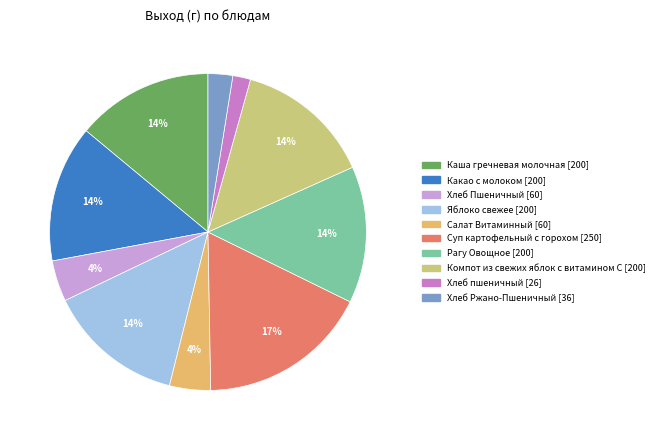

How many slices are in this pie chart?

10